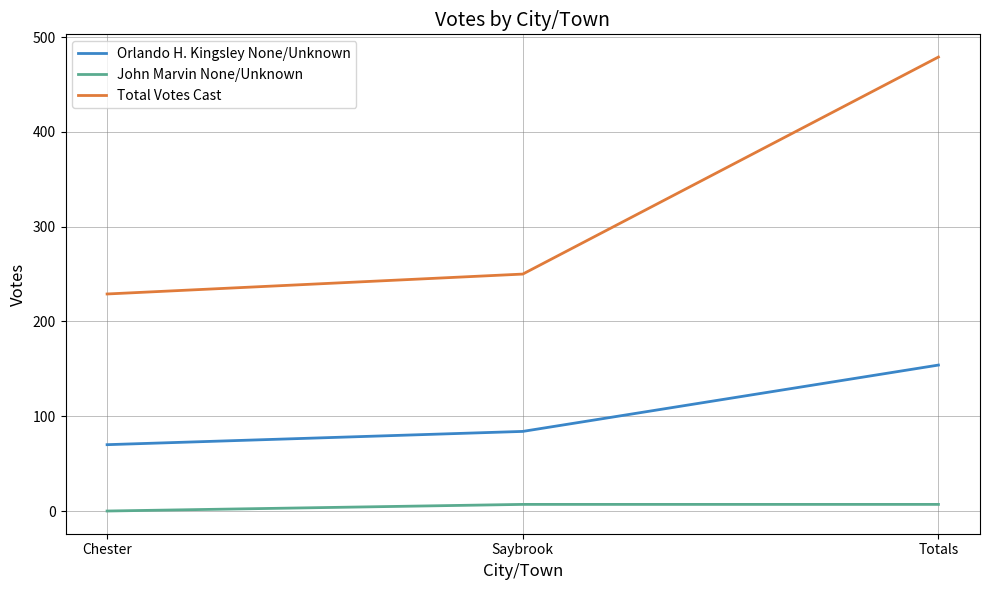

What position from the left is Chester?

1